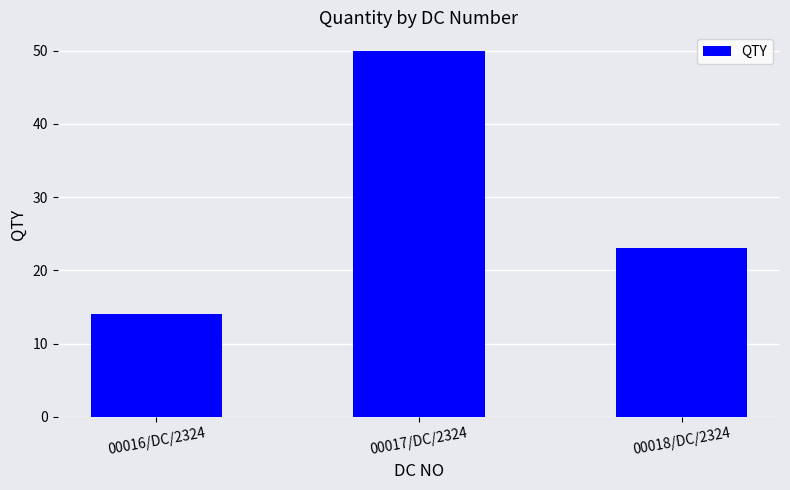

What is the value of the 2nd bar from the left?

50